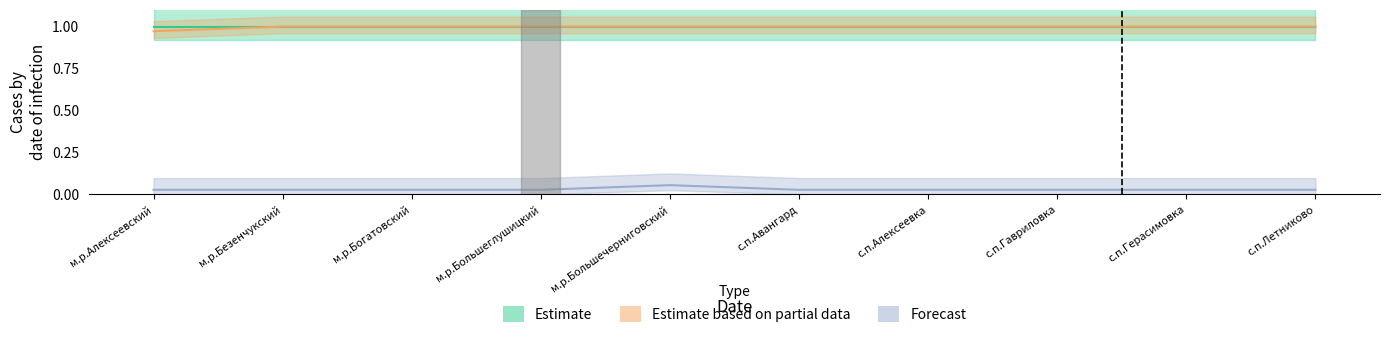

Count the Estimate based on partial data values in the range 1 to 2.

9